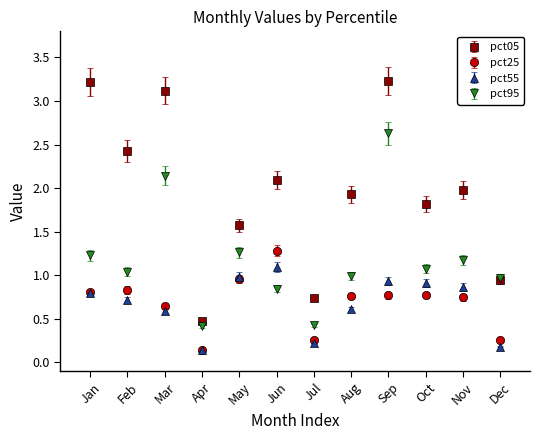

What are all the series names shown in the legend?

pct05, pct25, pct55, pct95